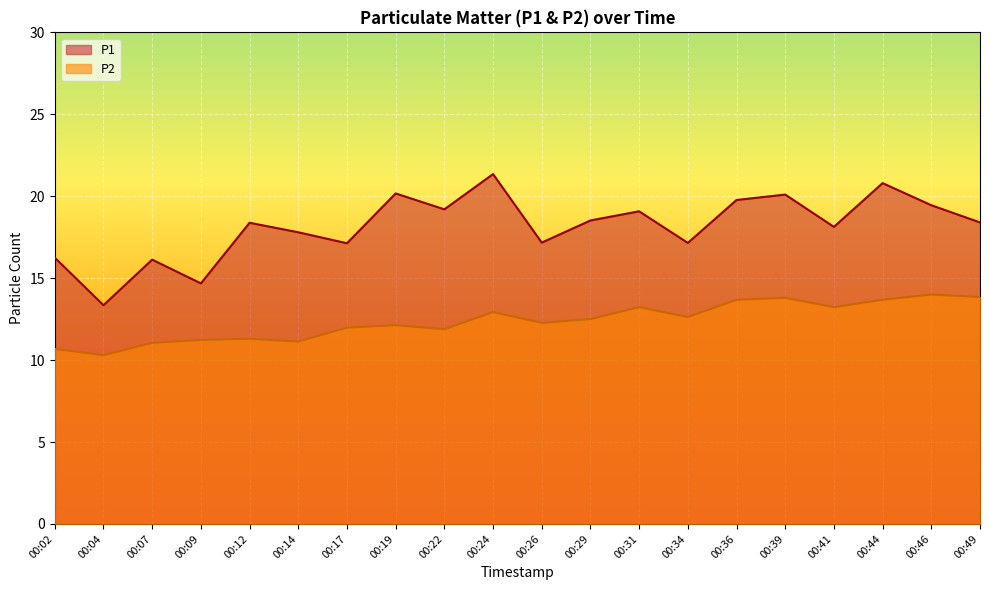

Does the chart display data point markers on the line(s)?

No